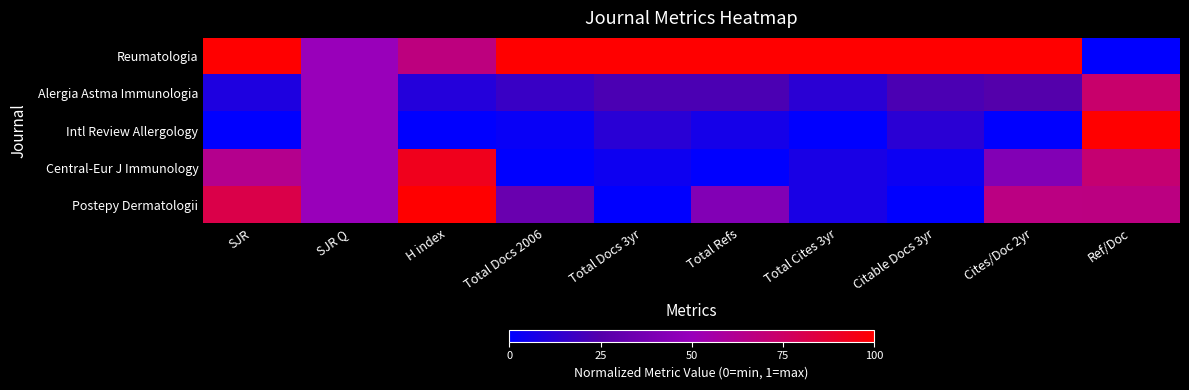

Between Ref/Doc and SJR, which is larger?

SJR